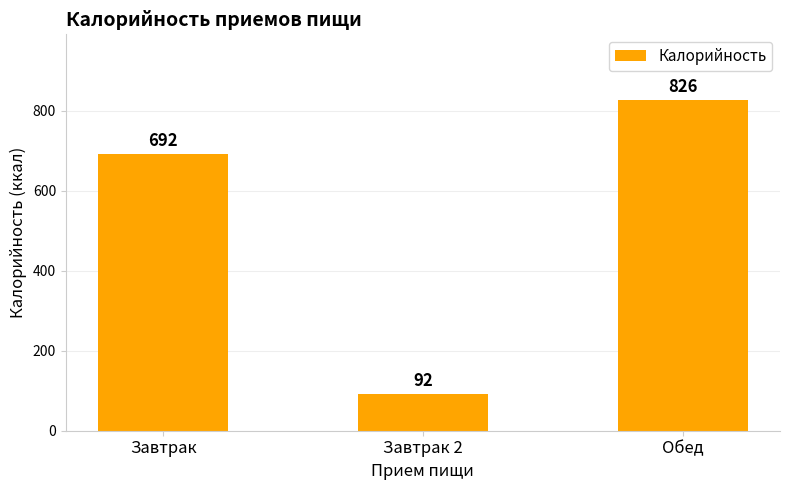

Approximately how many times larger is the value at Обед compared to Завтрак?

1.2